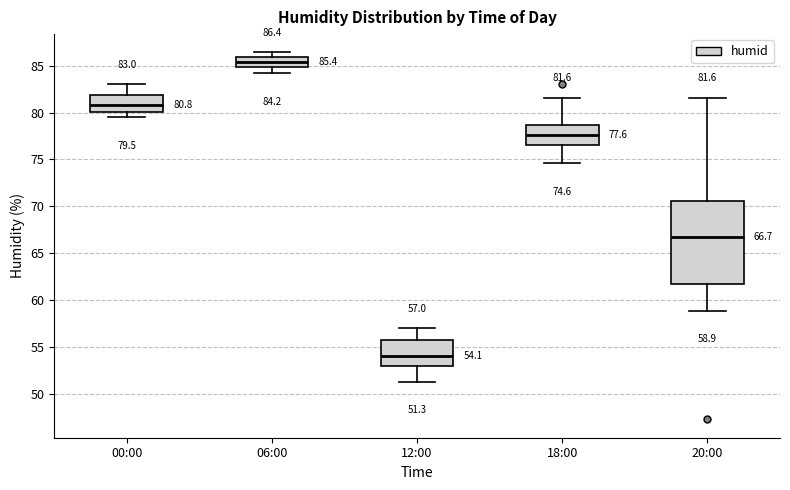

Comparing the boxes themselves (not the whiskers), which one is the tallest?

20:00